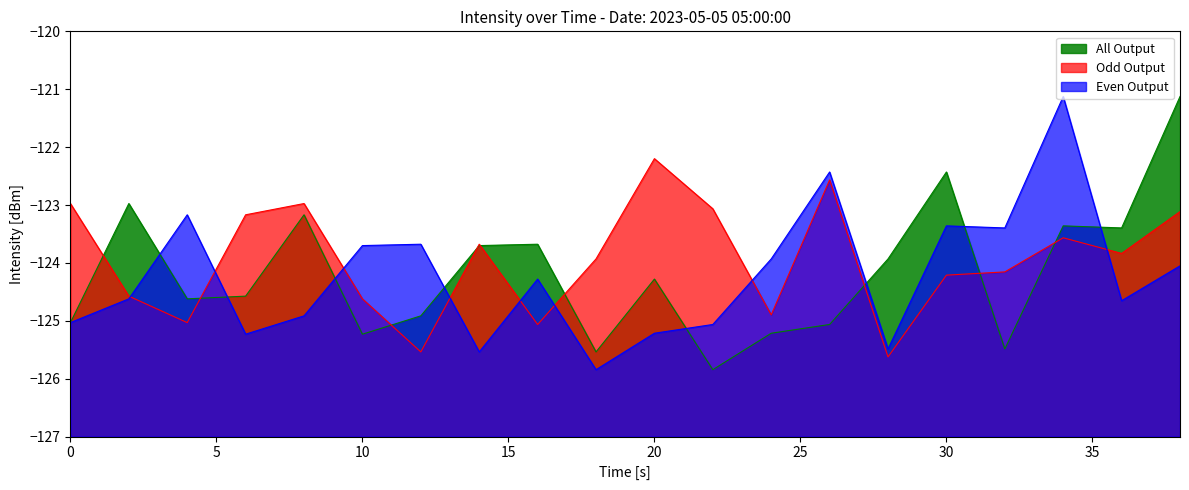

At which category is the sum across all series the highest?

34